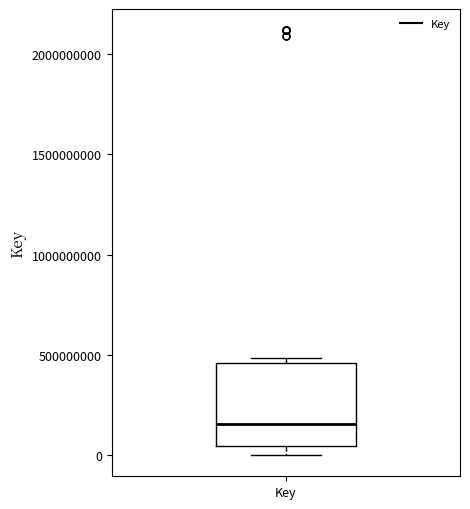

Transcribe this box plot: give where the median line is, the range the box spans, and where the two whiskers end, as read against the y-axis. The values are not printed on the chart, so give them approximately, as read against the axis.

median 150000000, box 50000000 to 450000000, whiskers 0 to 500000000